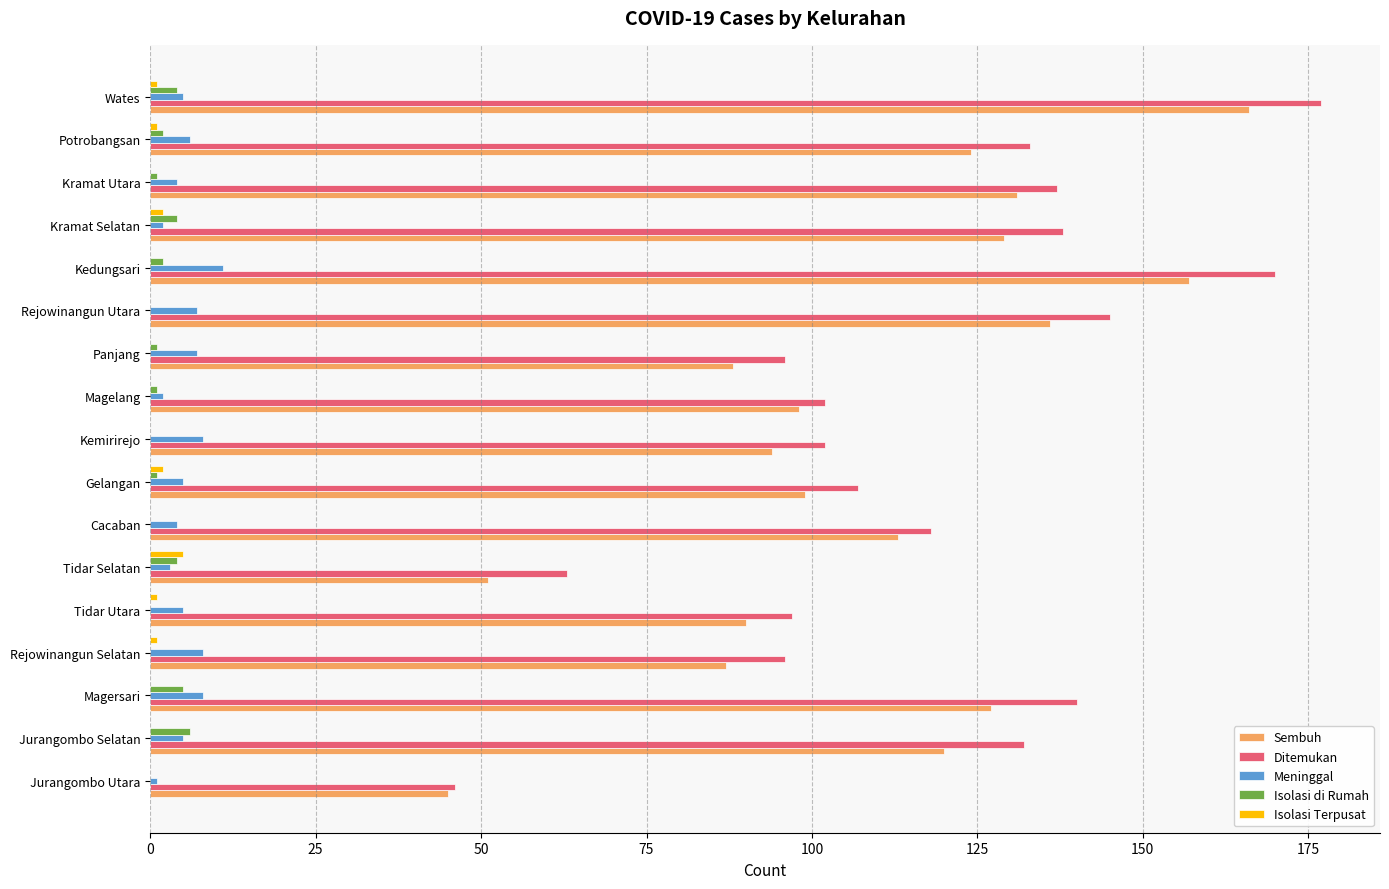

True or false: Sembuh has a value of 120 at Jurangombo Selatan.

True